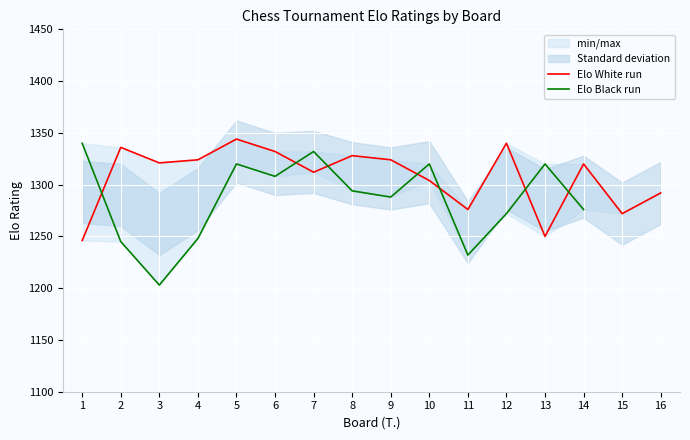

What is the maximum value for Elo White run?

1344.0